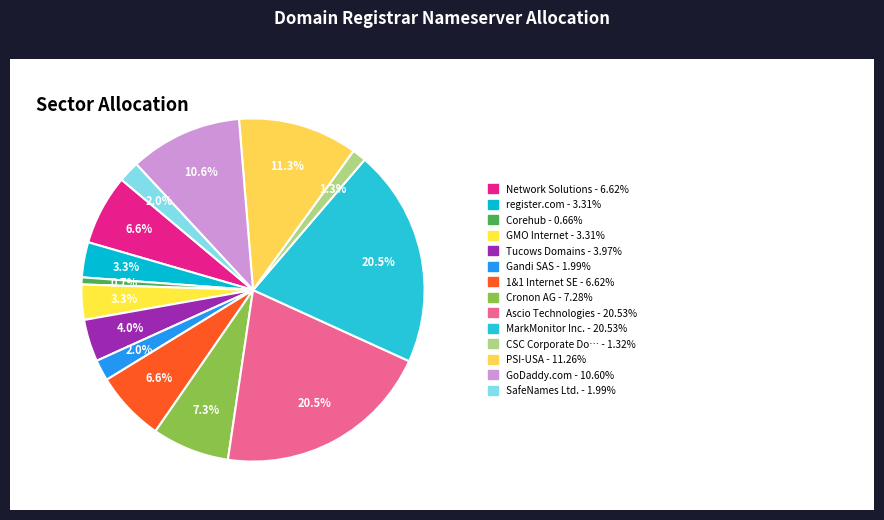

How many segments does this pie chart have?

14